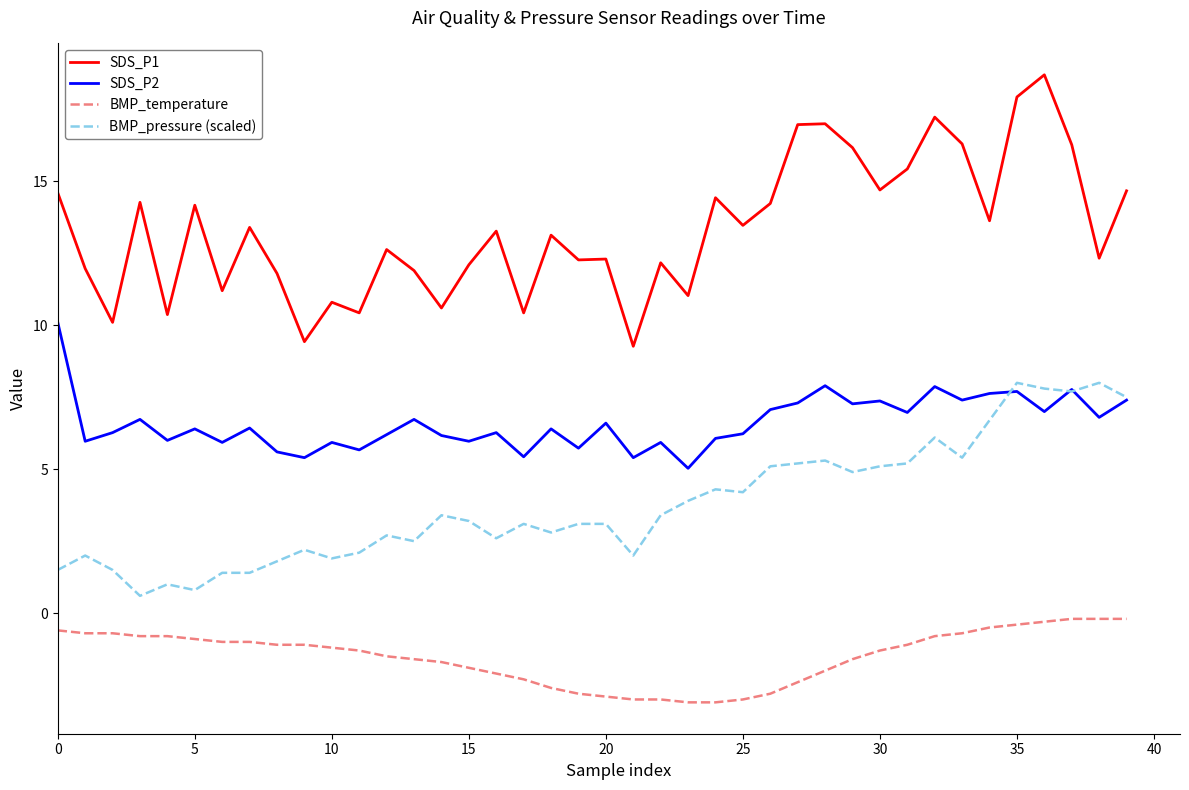

Rank the series by their maximum value, from highest to lowest.

SDS_P1, SDS_P2, BMP_pressure (scaled), BMP_temperature